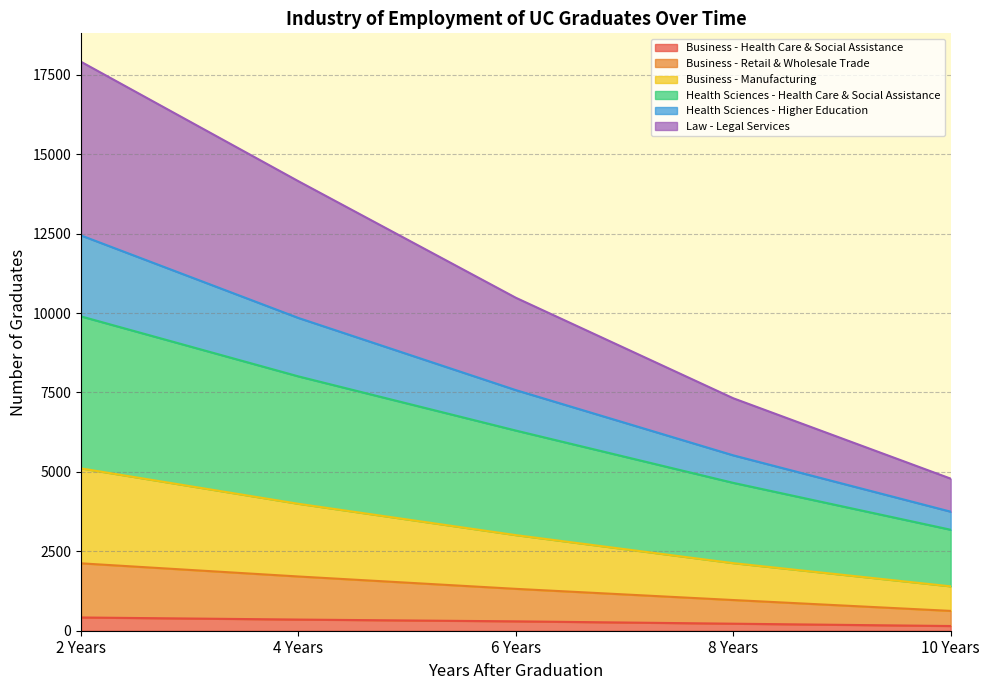

True or false: Business - Health Care & Social Assistance has more than 0 interior local peaks.

False